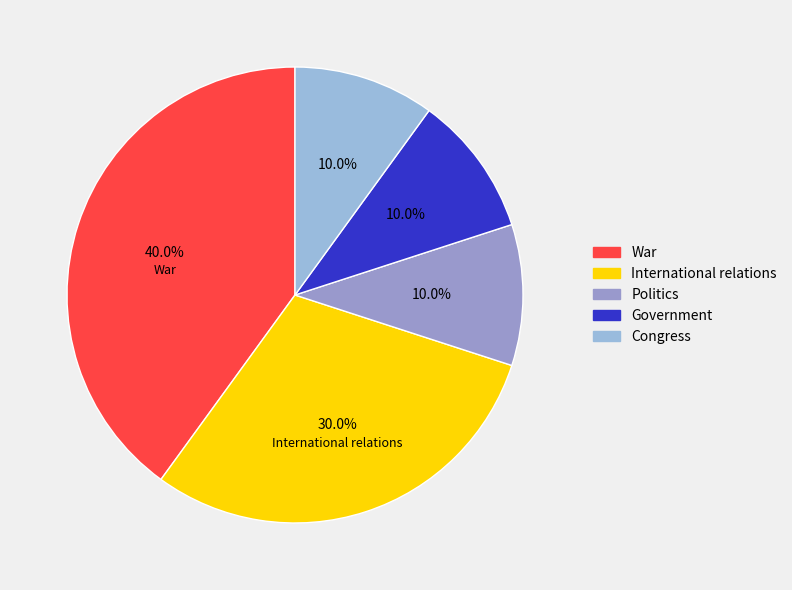

Which category has the smallest portion of the pie?

Politics